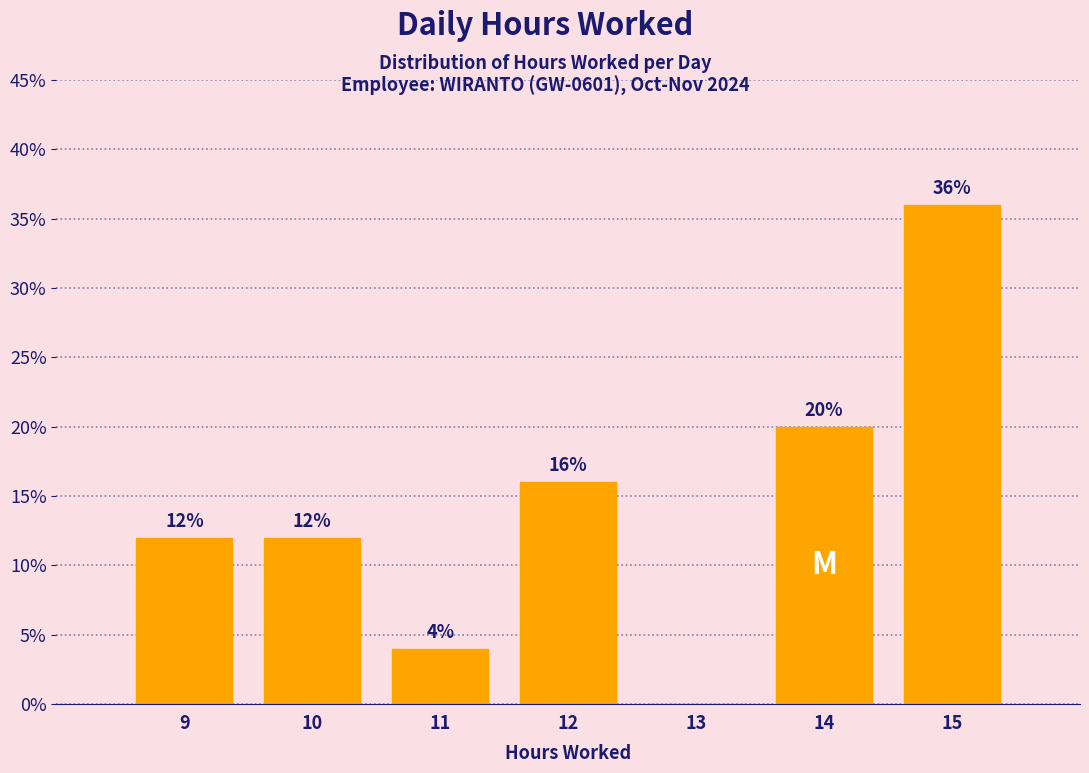

Over which range of the x-axis is the bar tallest?

14.5 to 15.5